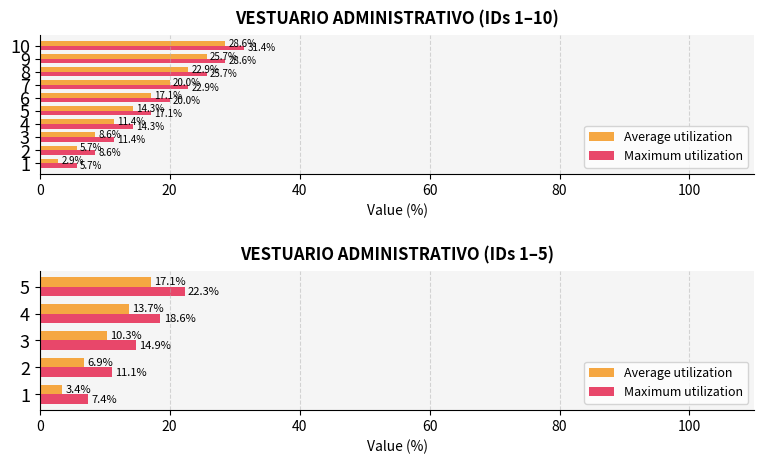

Is it true that Maximum utilization equals 7.3 at 2?

False